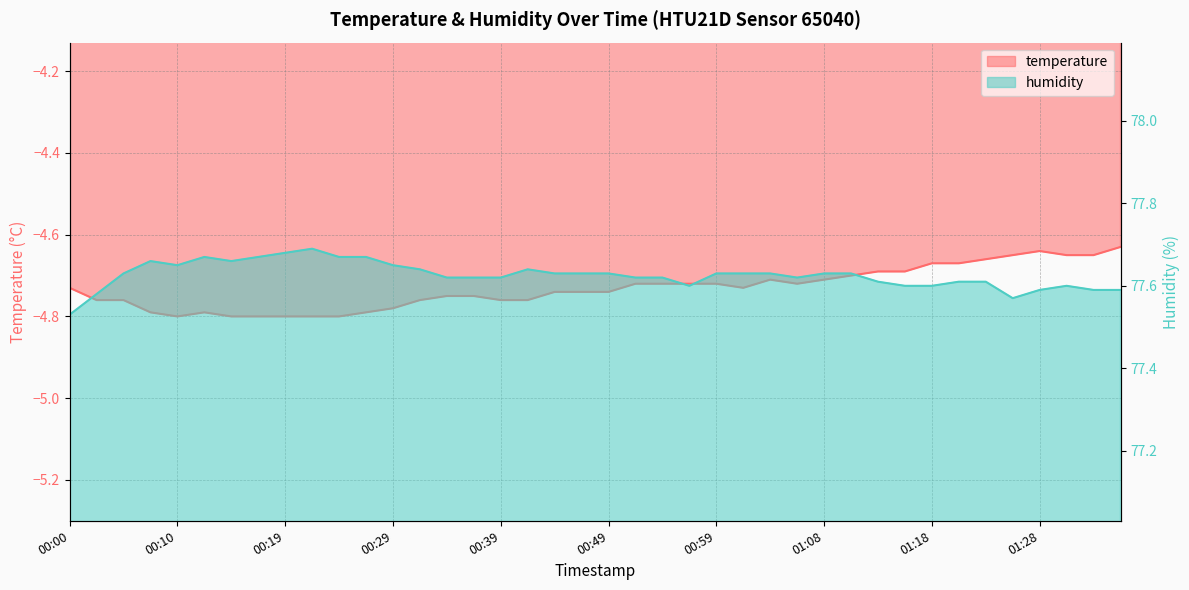

Rank the series by their average value, from highest to lowest.

humidity, temperature